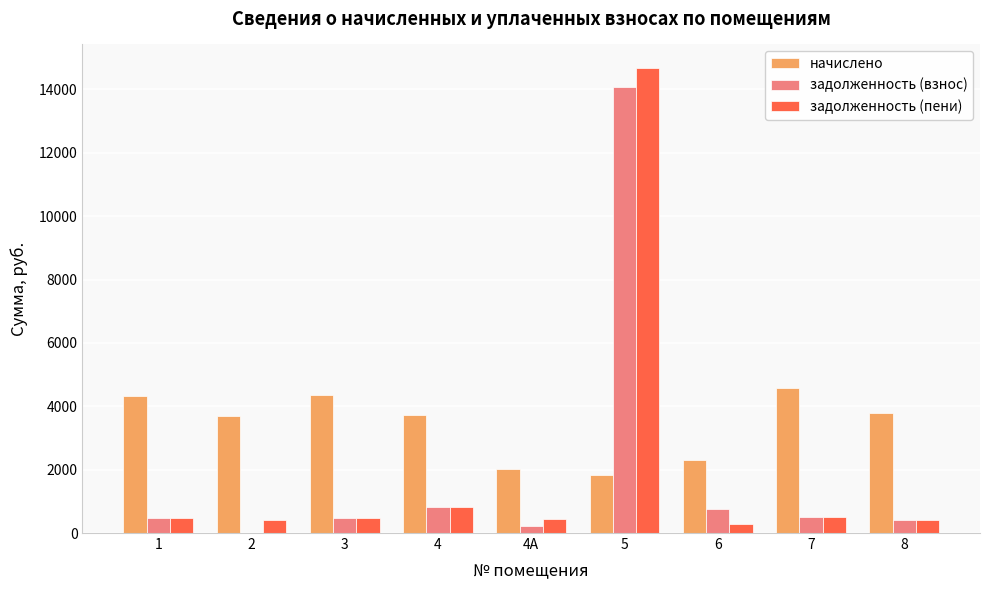

At which category is the sum across all series the highest?

5